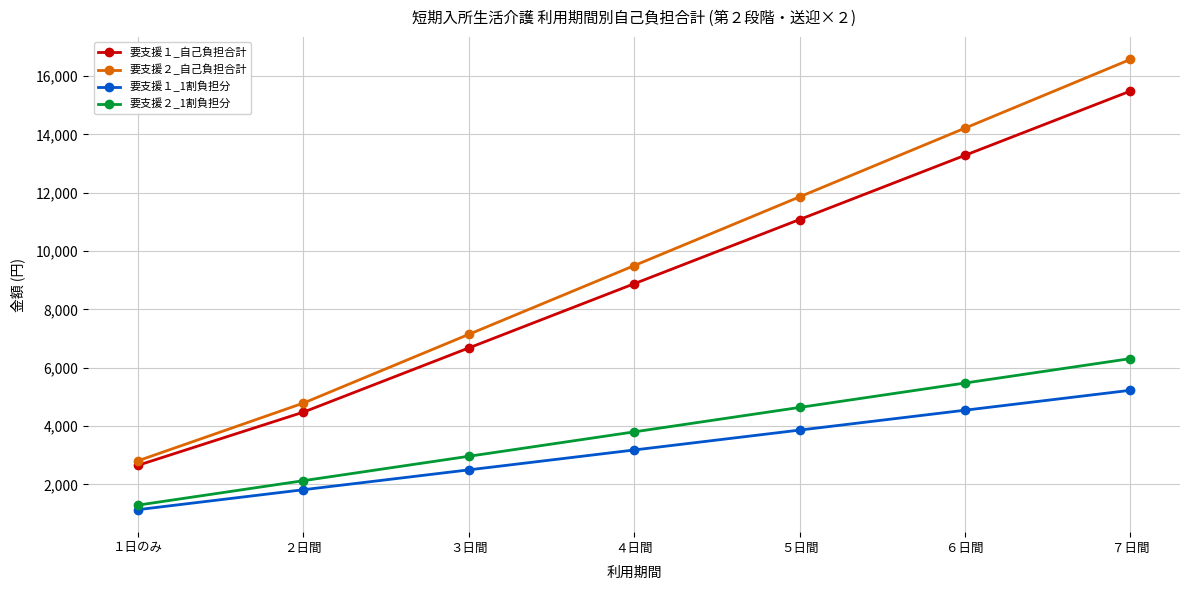

How many 要支援２_1割負担分 values are between 2129 and 5478?

5